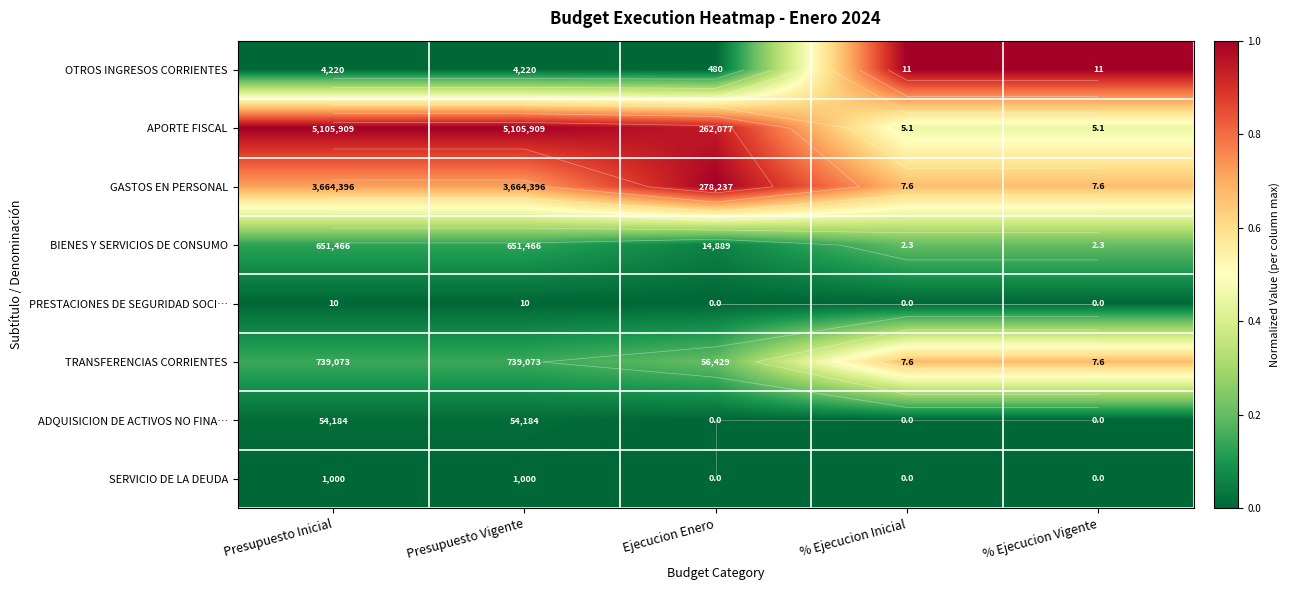

Is it true that GASTOS EN PERSONAL equals 1.1 at % Ejecucion Vigente?

False